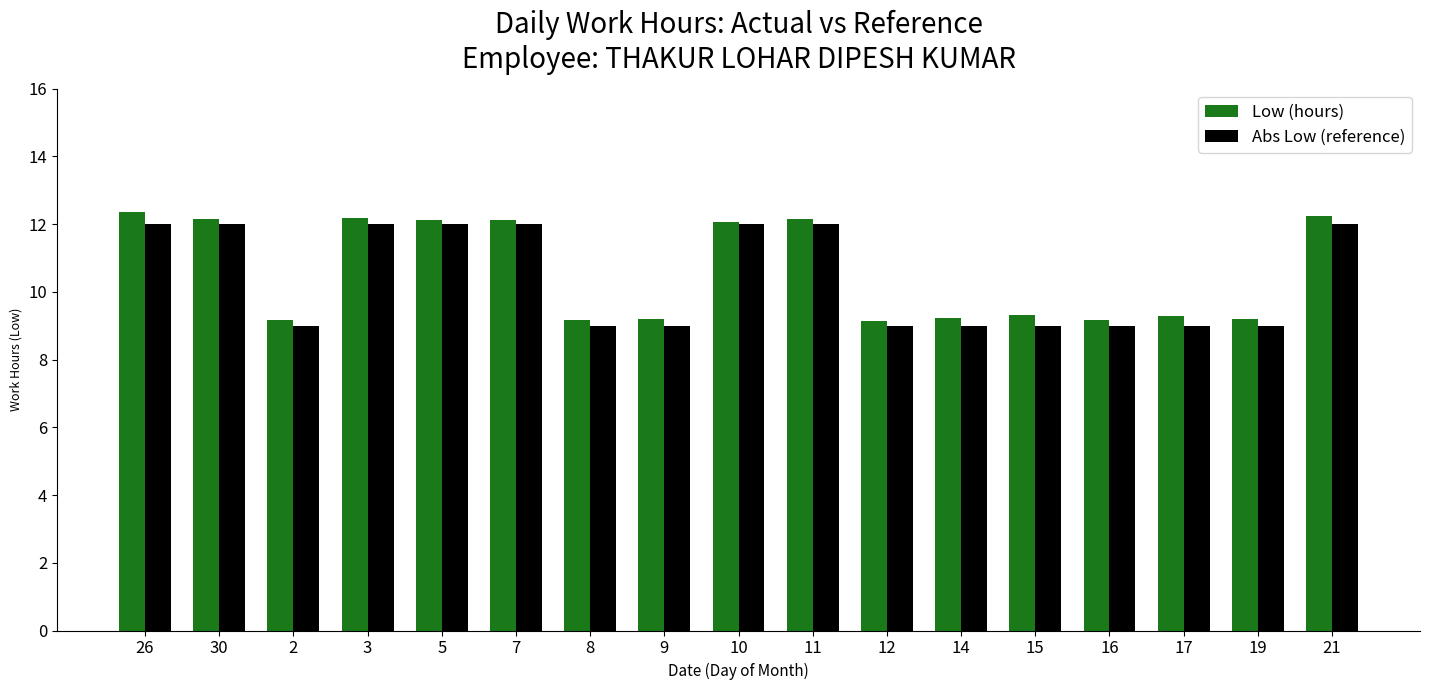

What are all the series names shown in the legend?

Low (hours), Abs Low (reference)